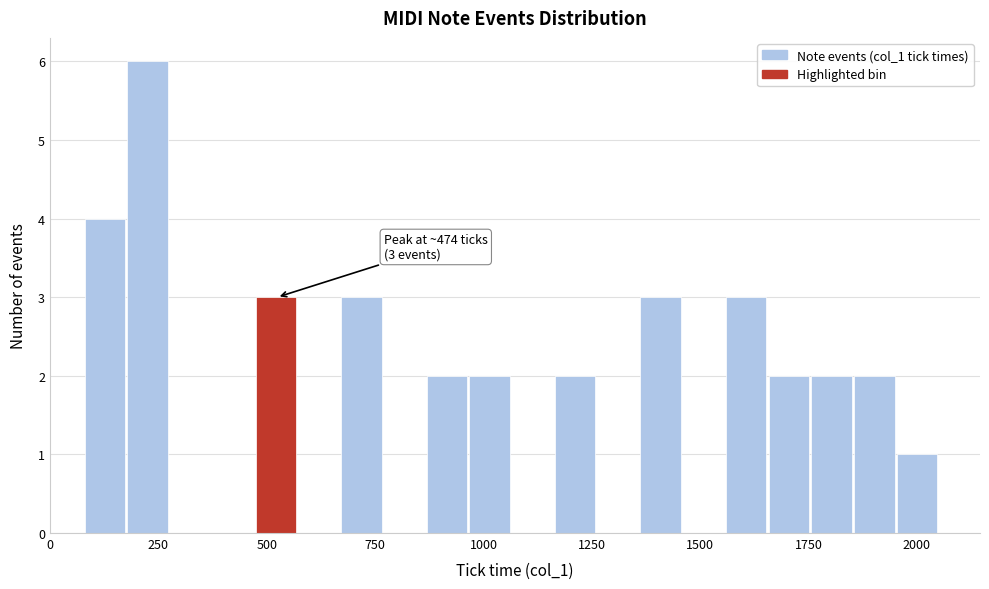

Around what value on the x-axis is the tallest bar? Give the approximate position of its centre, as read against the axis.

250